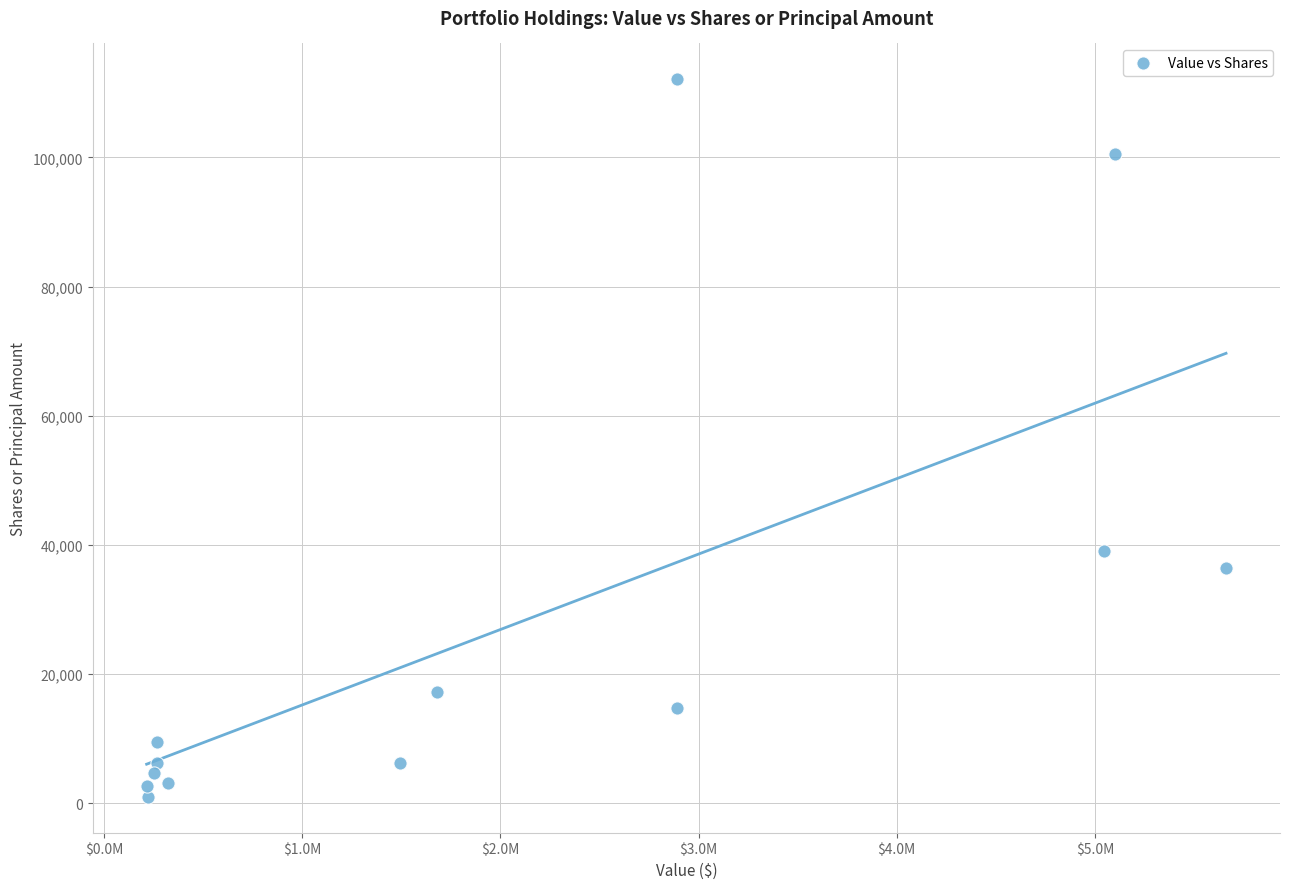

What Y value in the scatter plot is closest to 56533?

39006